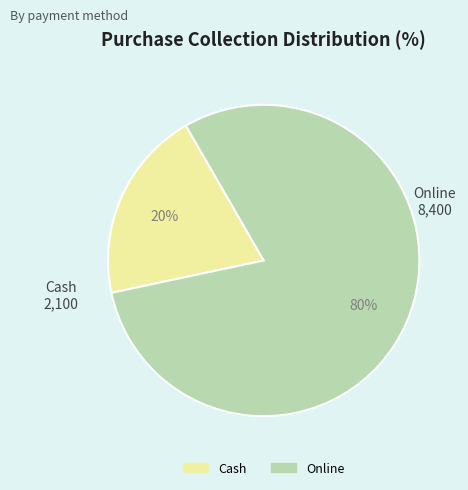

What is the majority slice?

Online